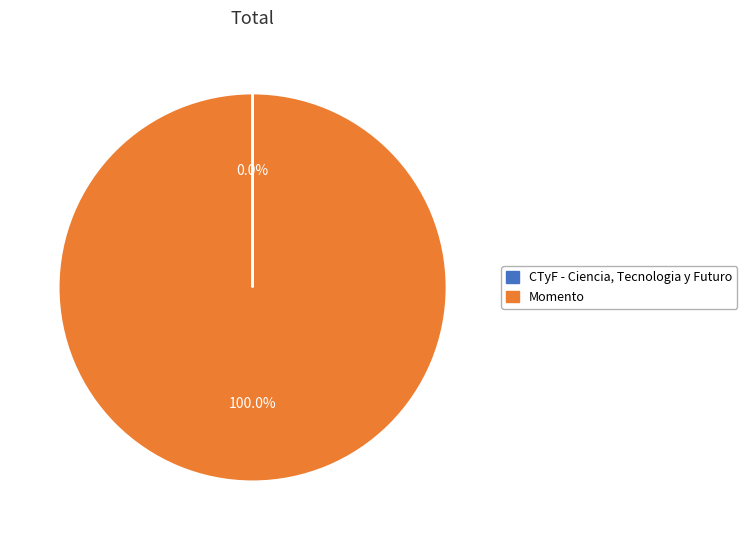

Which category has the biggest portion of the pie?

Momento